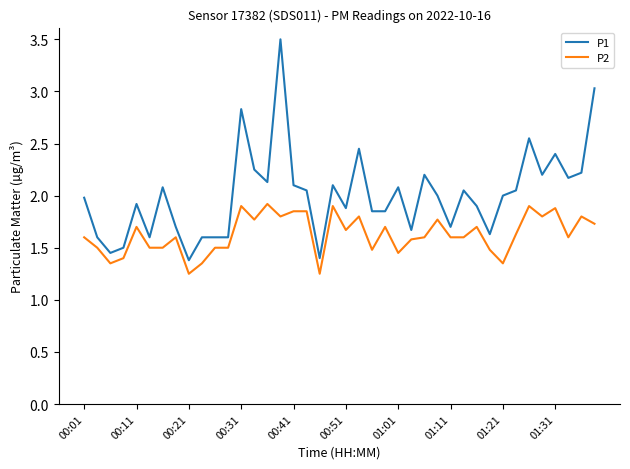

True or false: P2 and P1 cross at least once.

False